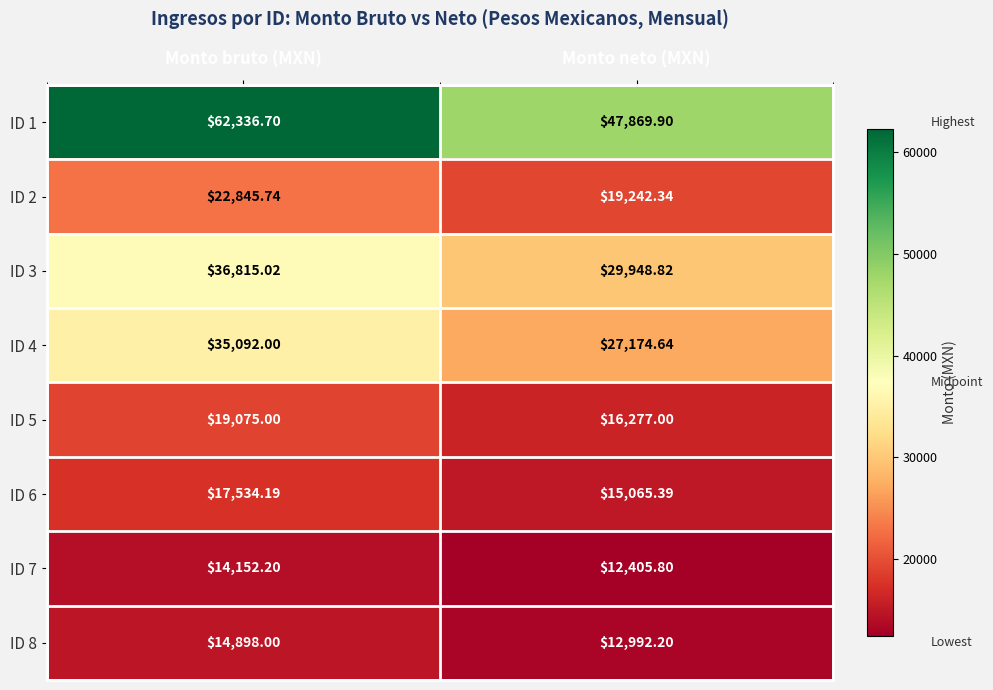

At which category is the sum across all series the highest?

Monto bruto (MXN)